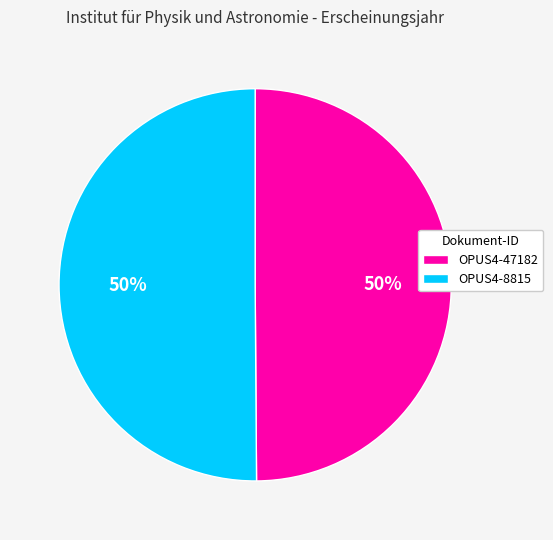

Count the number of slices in the pie.

2